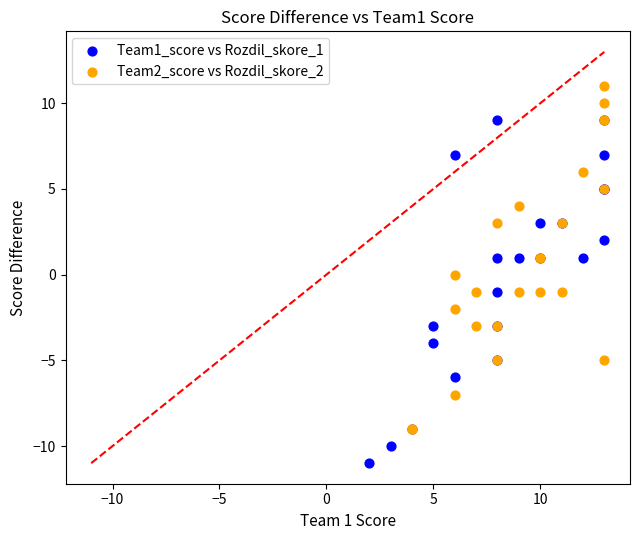

Which series reaches the minimum Y coordinate?

Team1_score vs Rozdil_skore_1